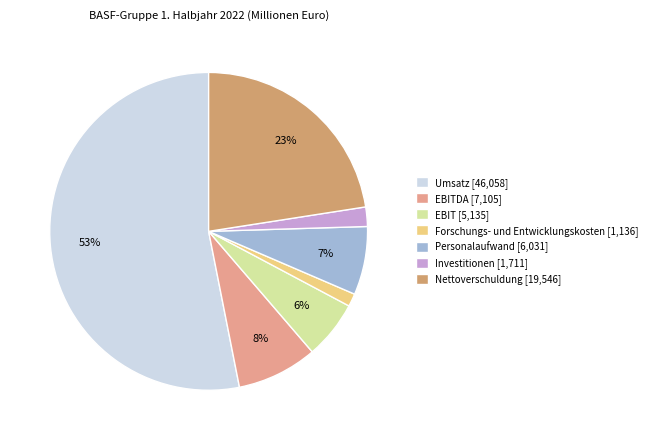

What is the largest slice in the pie chart?

Umsatz [46,058]